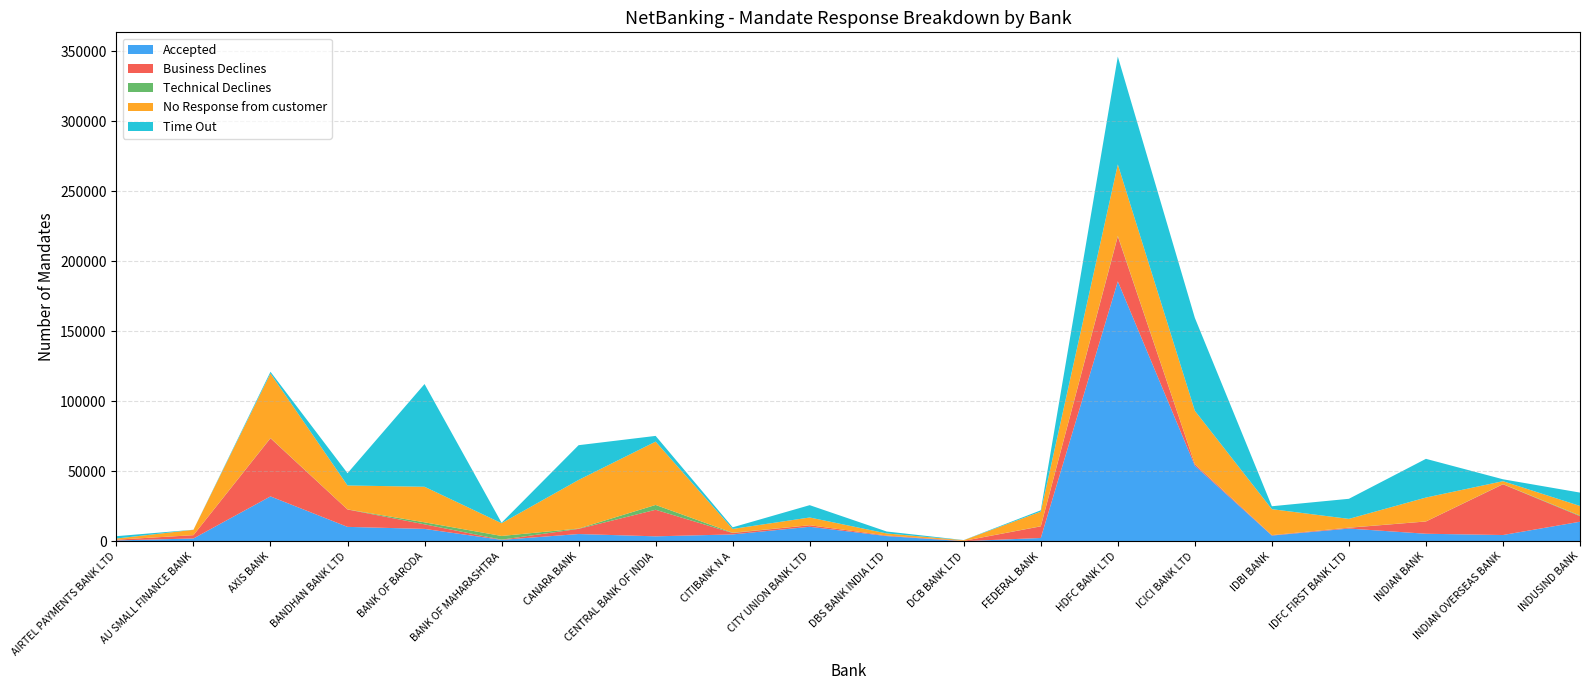

Reading right to left, transcribe all the data shown in this chart.

Accepted: INDUSIND BANK=13980	INDIAN OVERSEAS BANK=4485	INDIAN BANK=5396	IDFC FIRST BANK LTD=9106	IDBI BANK=4114	ICICI BANK LTD=54051	HDFC BANK LTD=185634	FEDERAL BANK=2375	DCB BANK LTD=100	DBS BANK INDIA LTD=3737	CITY UNION BANK LTD=10372	CITIBANK N A=4923	CENTRAL BANK OF INDIA=3548	CANARA BANK=5199	BANK OF MAHARASHTRA=1036	BANK OF BARODA=8855	BANDHAN BANK LTD=10305	AXIS BANK=32068	AU SMALL FINANCE BANK=2029	AIRTEL PAYMENTS BANK LTD=615
Business Declines: INDUSIND BANK=3961	INDIAN OVERSEAS BANK=36216	INDIAN BANK=8751	IDFC FIRST BANK LTD=560	IDBI BANK=274	ICICI BANK LTD=1039	HDFC BANK LTD=32110	FEDERAL BANK=8280	DCB BANK LTD=207	DBS BANK INDIA LTD=407	CITY UNION BANK LTD=1102	CITIBANK N A=983	CENTRAL BANK OF INDIA=18970	CANARA BANK=3681	BANK OF MAHARASHTRA=144	BANK OF BARODA=3274	BANDHAN BANK LTD=12423	AXIS BANK=41522	AU SMALL FINANCE BANK=2346	AIRTEL PAYMENTS BANK LTD=549
Technical Declines: INDUSIND BANK=450	INDIAN OVERSEAS BANK=142	INDIAN BANK=49	IDFC FIRST BANK LTD=101	IDBI BANK=42	ICICI BANK LTD=44	HDFC BANK LTD=413	FEDERAL BANK=116	DCB BANK LTD=4	DBS BANK INDIA LTD=0	CITY UNION BANK LTD=1	CITIBANK N A=227	CENTRAL BANK OF INDIA=3444	CANARA BANK=237	BANK OF MAHARASHTRA=2636	BANK OF BARODA=1427	BANDHAN BANK LTD=51	AXIS BANK=169	AU SMALL FINANCE BANK=16	AIRTEL PAYMENTS BANK LTD=0
No Response from customer: INDUSIND BANK=6841	INDIAN OVERSEAS BANK=2096	INDIAN BANK=17050	IDFC FIRST BANK LTD=6249	IDBI BANK=18516	ICICI BANK LTD=38087	HDFC BANK LTD=50988	FEDERAL BANK=10420	DCB BANK LTD=479	DBS BANK INDIA LTD=1459	CITY UNION BANK LTD=5535	CITIBANK N A=2703	CENTRAL BANK OF INDIA=45223	CANARA BANK=34699	BANK OF MAHARASHTRA=9099	BANK OF BARODA=25393	BANDHAN BANK LTD=17100	AXIS BANK=46052	AU SMALL FINANCE BANK=3806	AIRTEL PAYMENTS BANK LTD=826
Time Out: INDUSIND BANK=9552	INDIAN OVERSEAS BANK=1354	INDIAN BANK=27644	IDFC FIRST BANK LTD=14342	IDBI BANK=2091	ICICI BANK LTD=66351	HDFC BANK LTD=77012	FEDERAL BANK=940	DCB BANK LTD=84	DBS BANK INDIA LTD=1390	CITY UNION BANK LTD=8800	CITIBANK N A=1154	CENTRAL BANK OF INDIA=4087	CANARA BANK=24821	BANK OF MAHARASHTRA=330	BANK OF BARODA=73358	BANDHAN BANK LTD=8740	AXIS BANK=1246	AU SMALL FINANCE BANK=64	AIRTEL PAYMENTS BANK LTD=1669